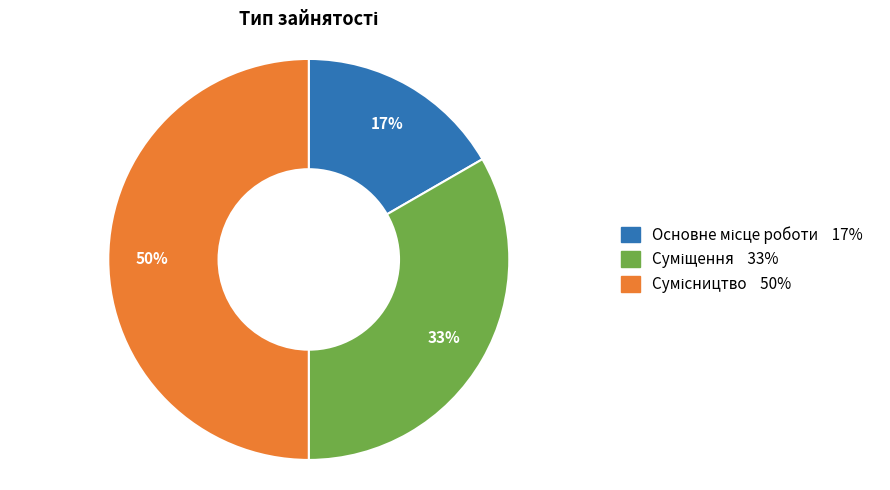

To the nearest percent, what is the difference between the largest and smallest slice percentages?

33%